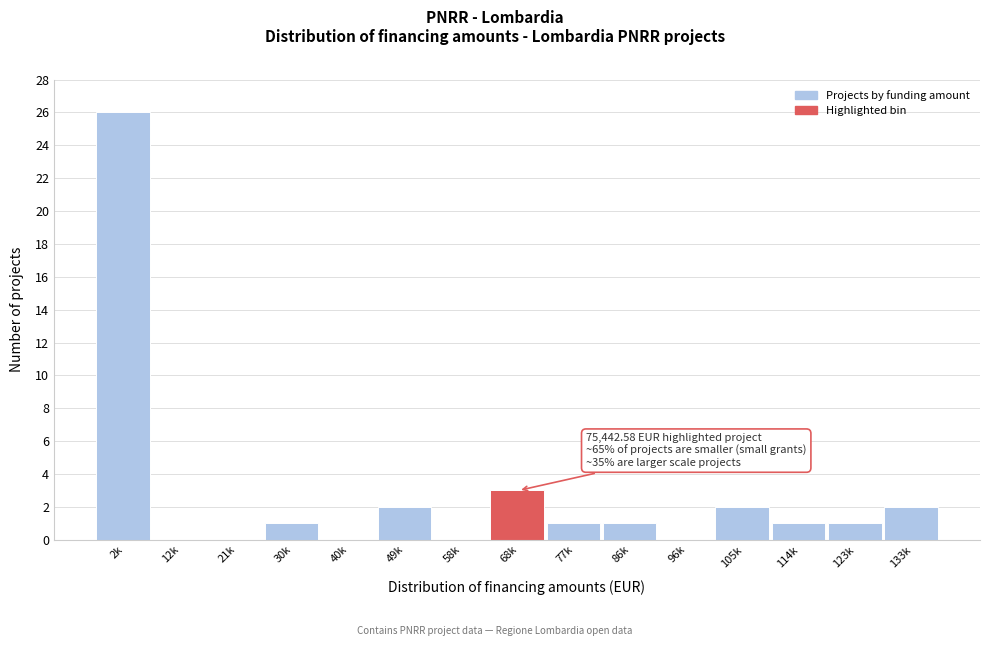

Reading left to right, extract all data points from this chart.

2k=26	12k=0	21k=0	30k=1	40k=0	49k=2	58k=0	68k=3	77k=1	86k=1	96k=0	105k=2	114k=1	123k=1	133k=2